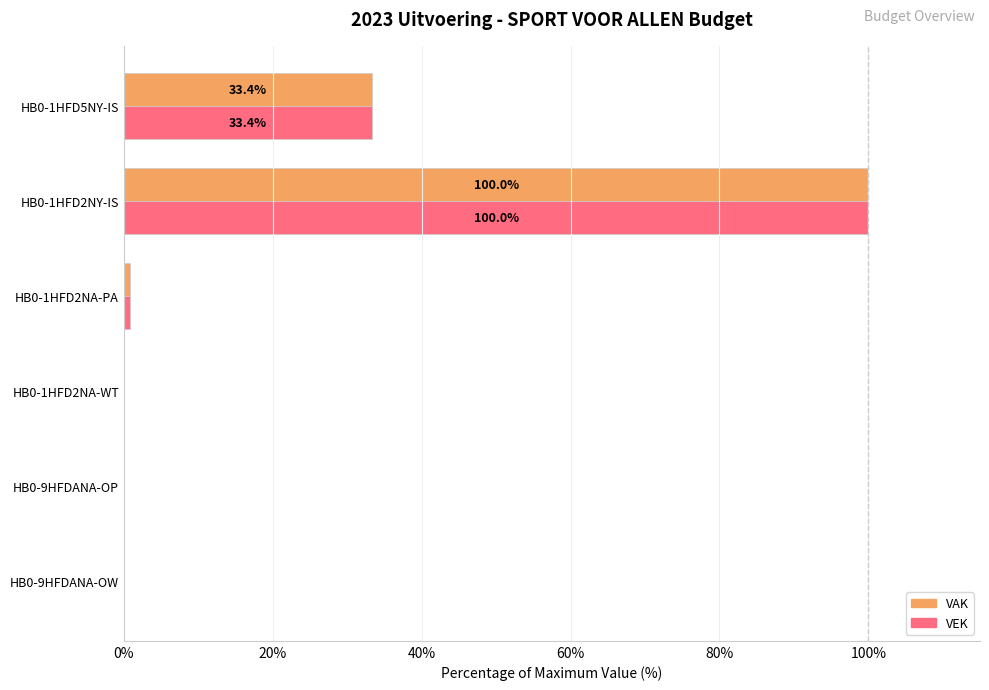

The value of VAK at HB0-1HFD2NY-IS is 100.0. True or false?

True